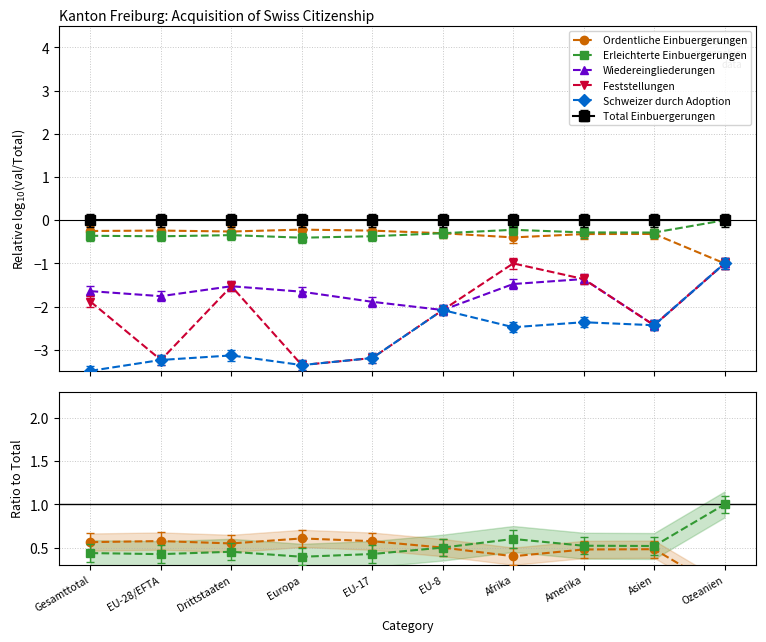

Does the chart display data point markers on the line(s)?

Yes